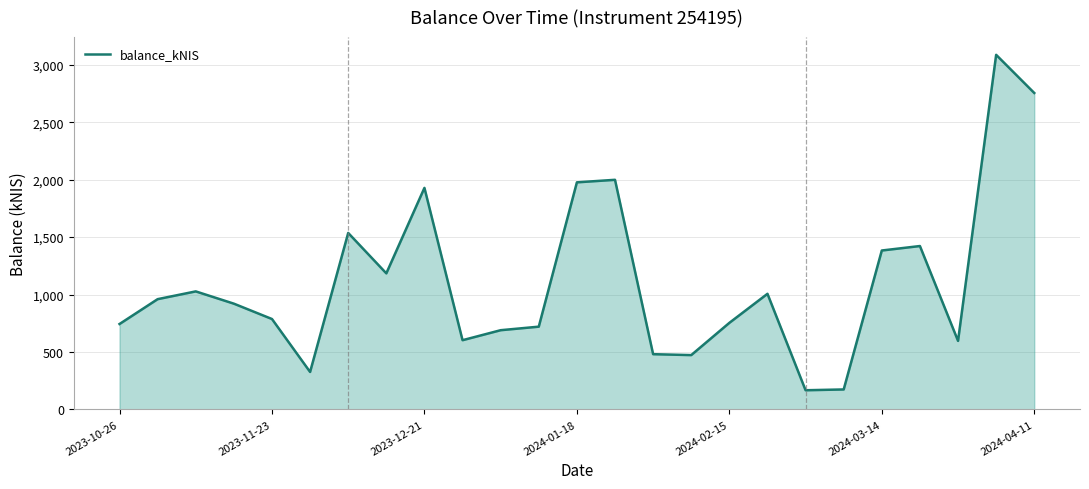

What is the average value?

1108.2